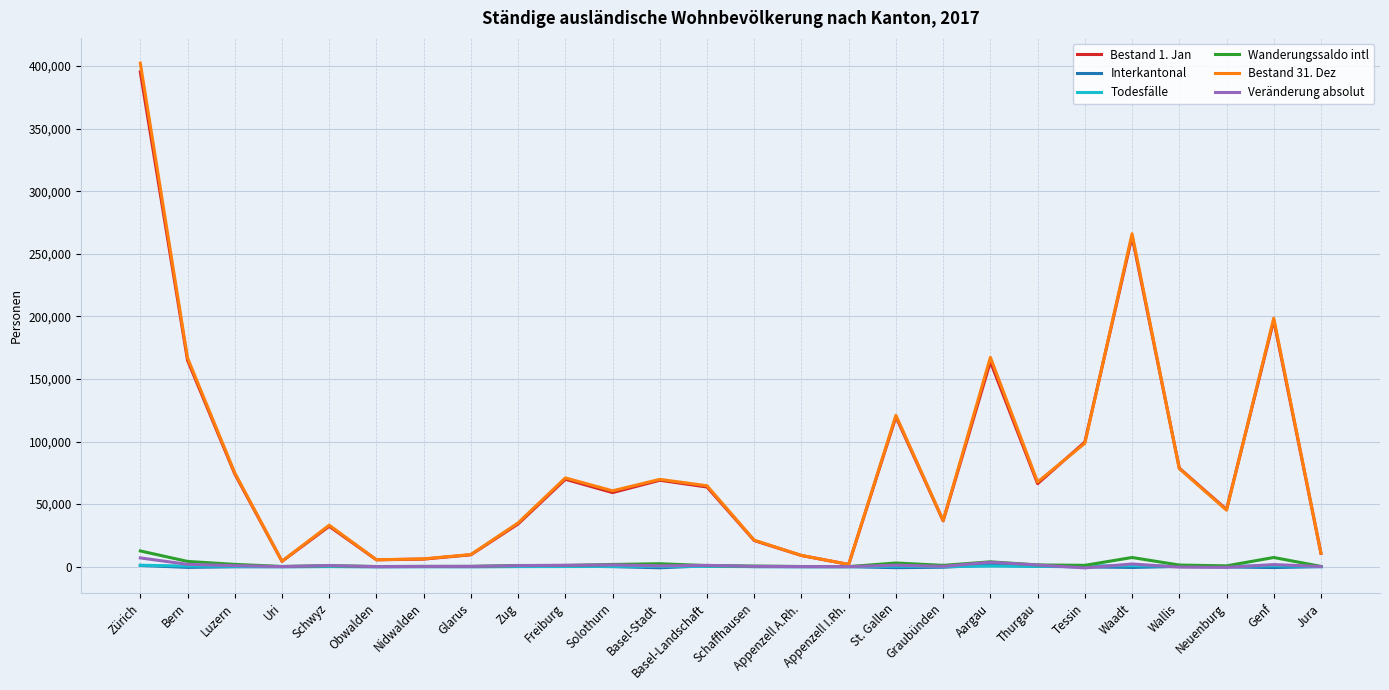

The Bestand 1. Jan series shows 122387 at Luzern. True or false?

False